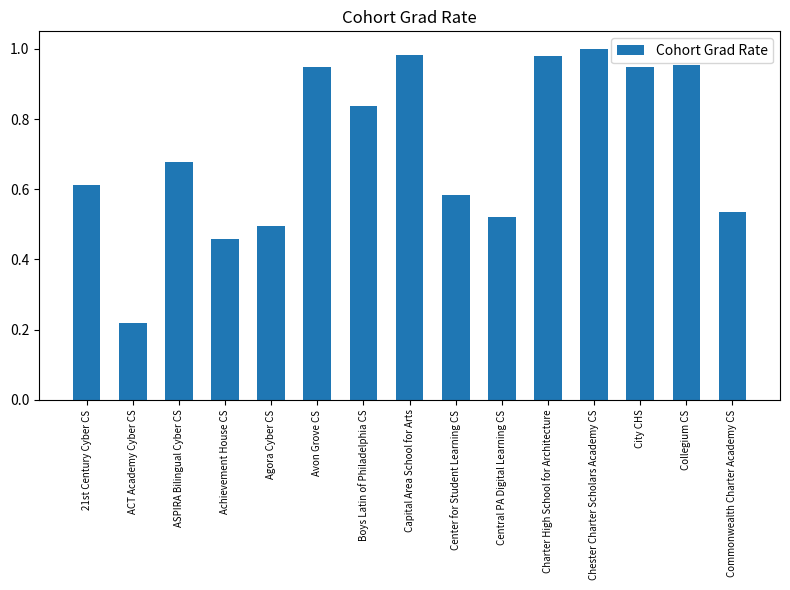

Are the bars grouped side by side (vs. stacked)?

No